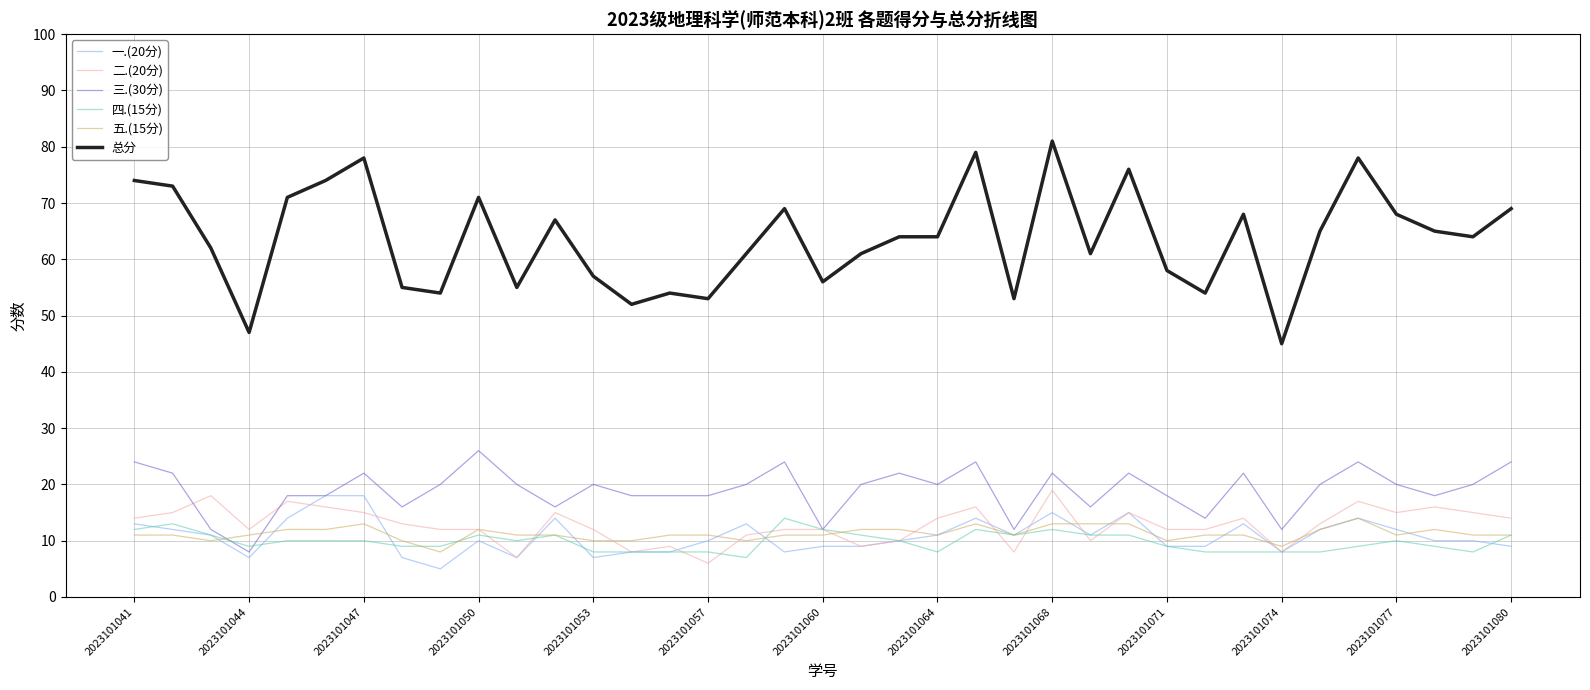

Which series has the largest total across all categories?

总分